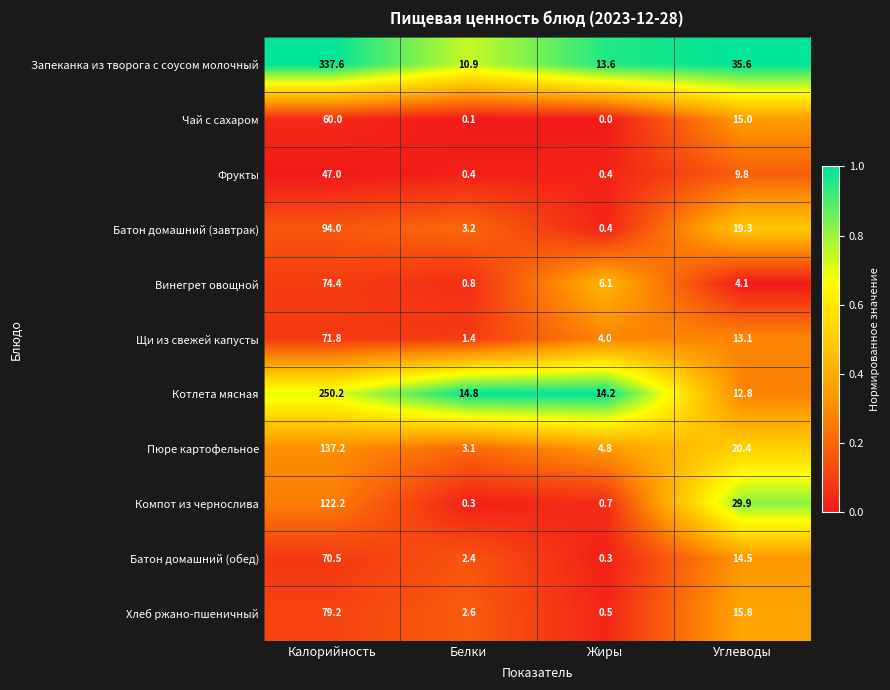

Which series has the widest spread of values?

Запеканка из творога с соусом молочный